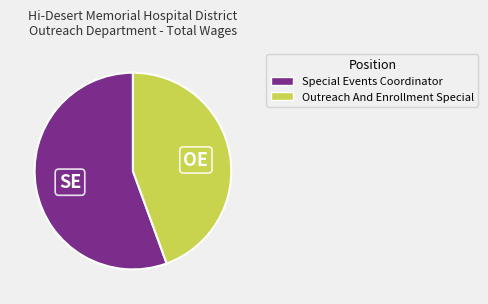

Which category has the smallest portion of the pie?

Outreach And Enrollment Special